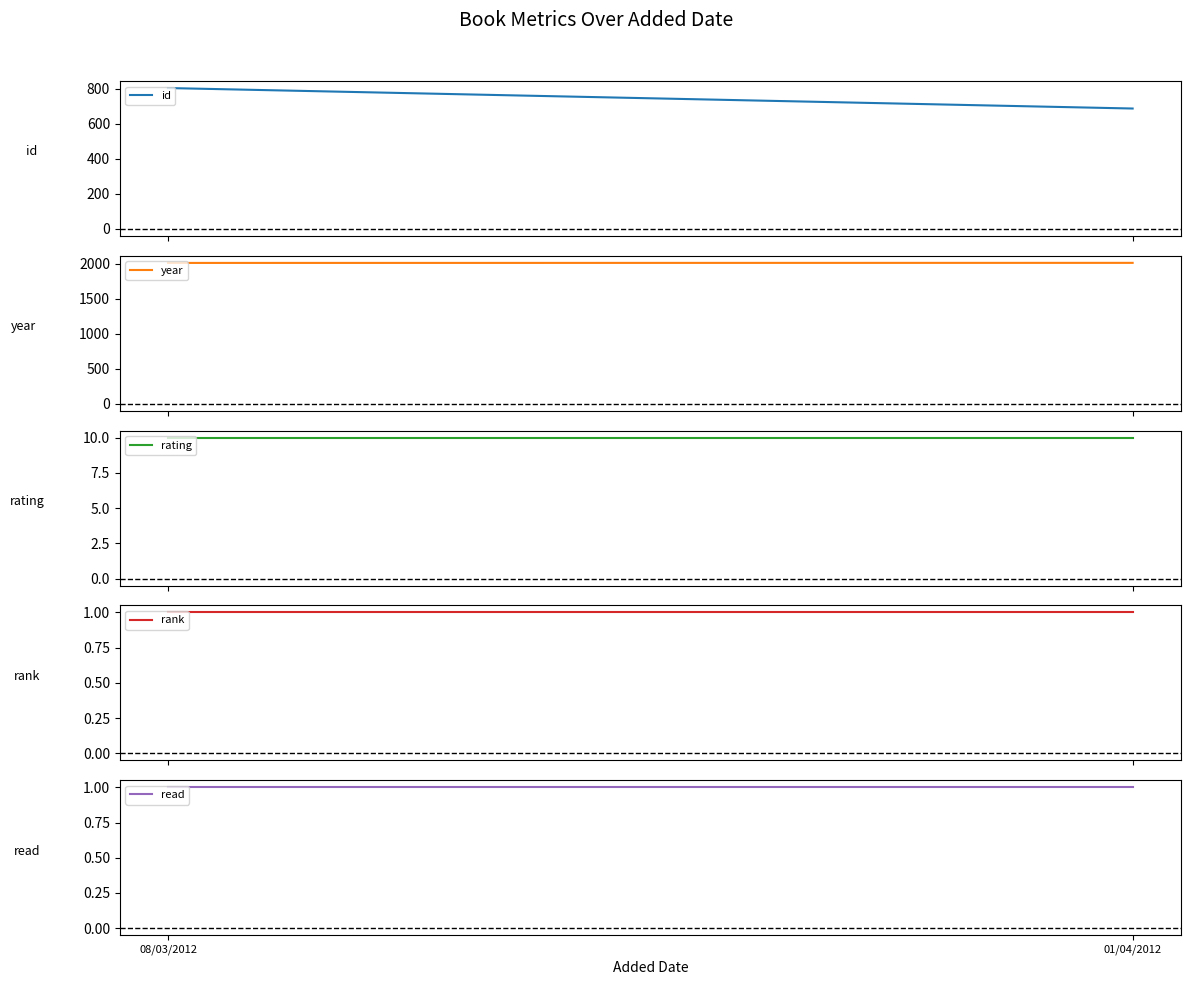

Reading left to right, list all the values displayed in this chart.

id: 805	688
year: 2011	2012
rating: 10	10
rank: 1	1
read: 1	1